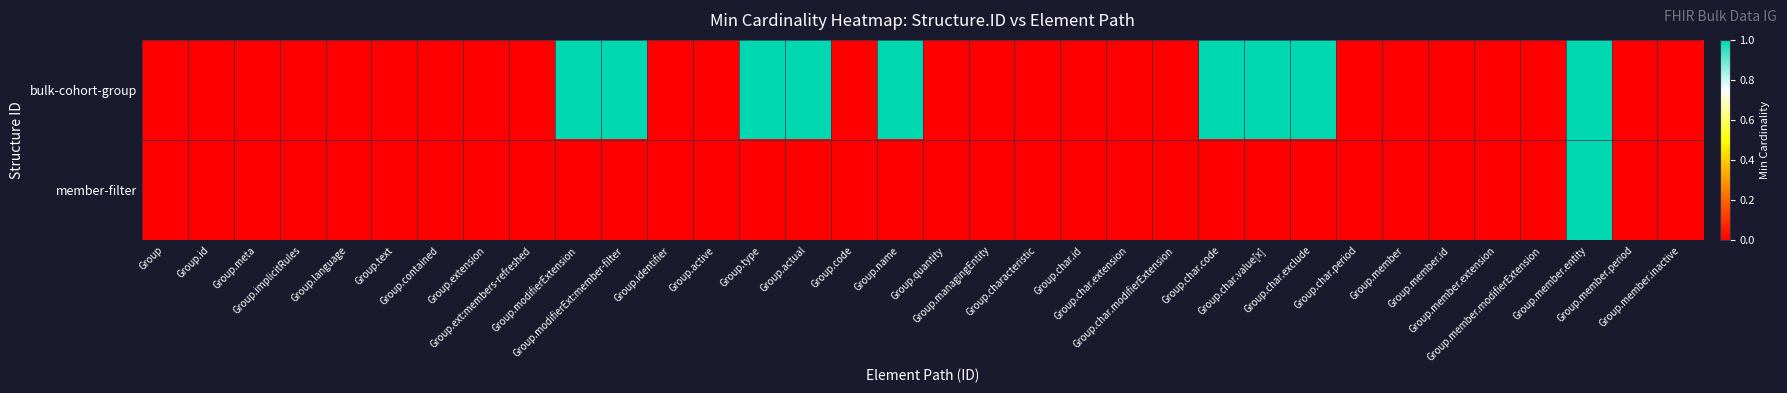

Which series has the largest total across all categories?

bulk-cohort-group